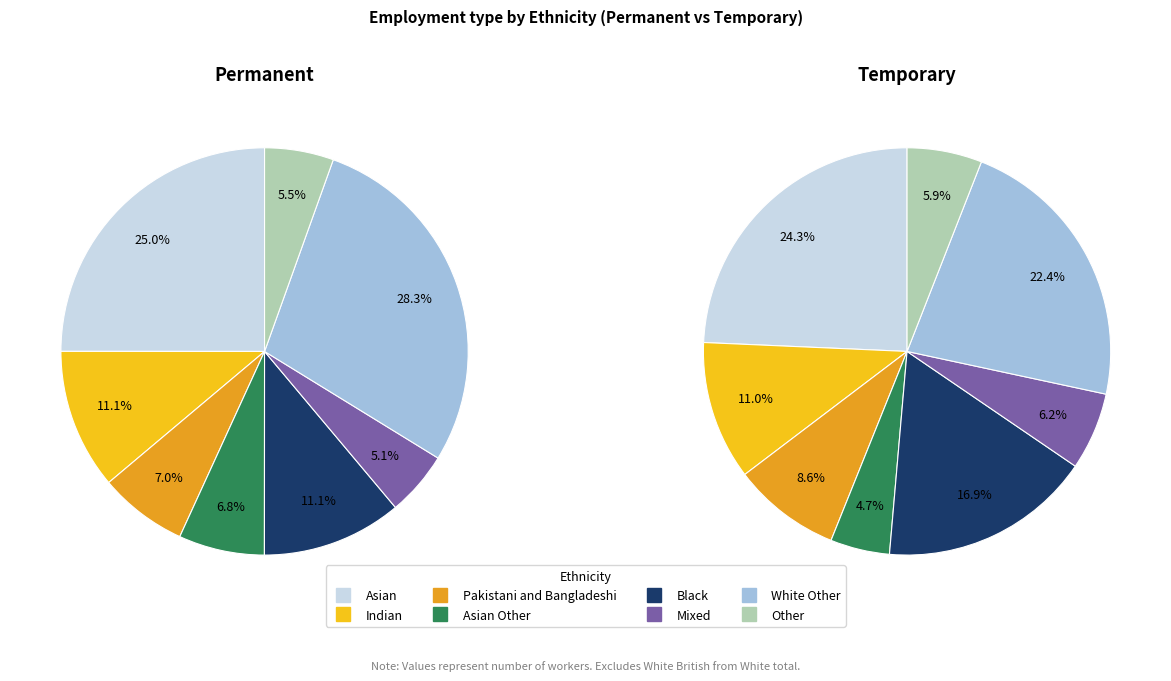

Is there a majority slice in this chart?

No